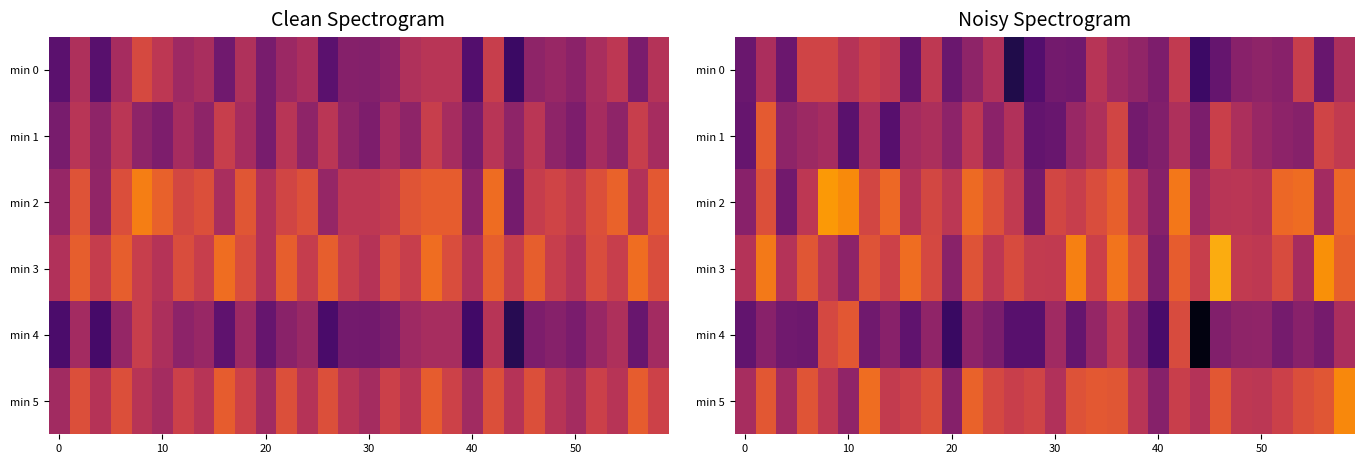

Which has a higher value, 9 or 11?

9